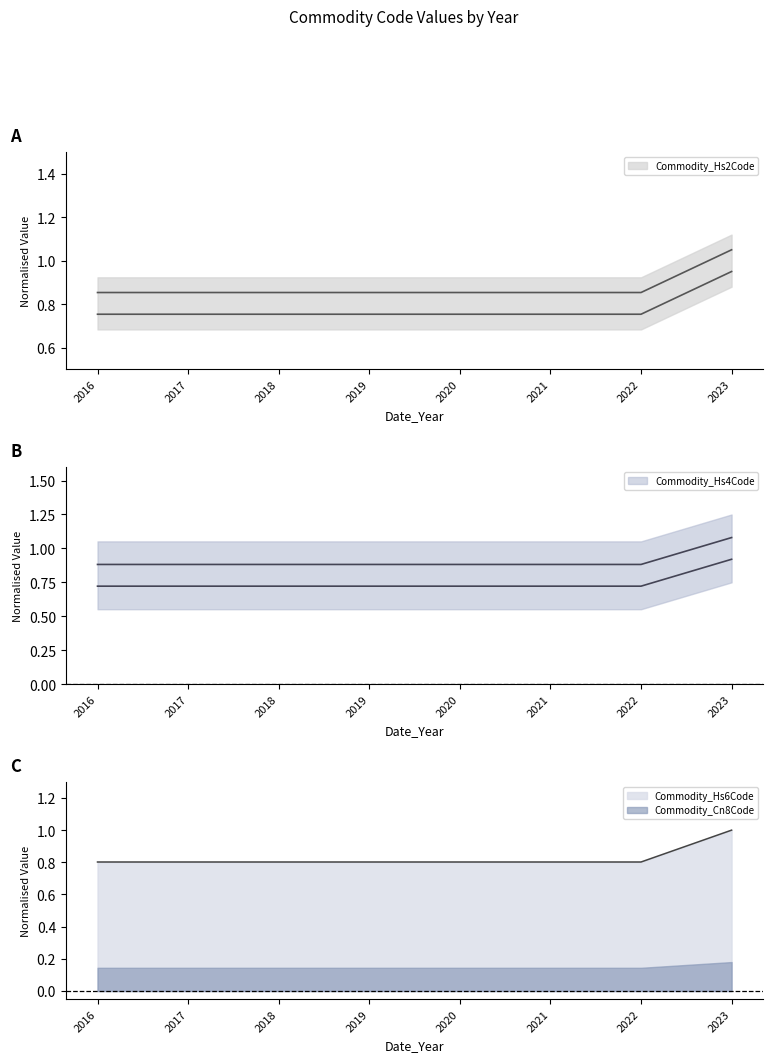

Between 2020 and 2017, which is larger?

2020